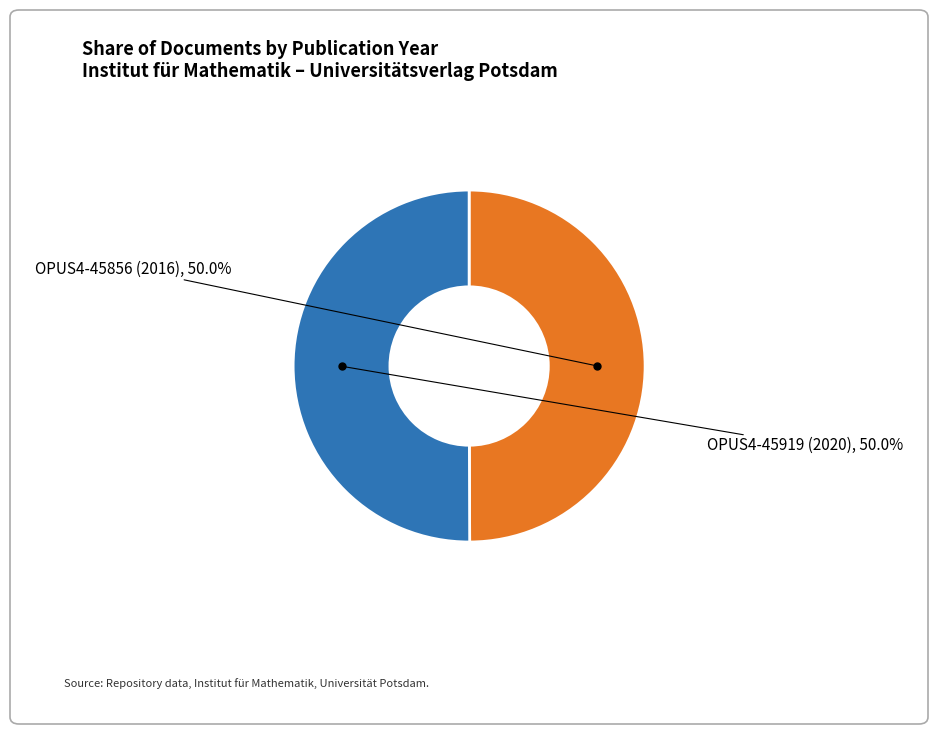

What is the ratio of the value at OPUS4-45856 (2016) to the value at OPUS4-45919 (2020)?

1.0